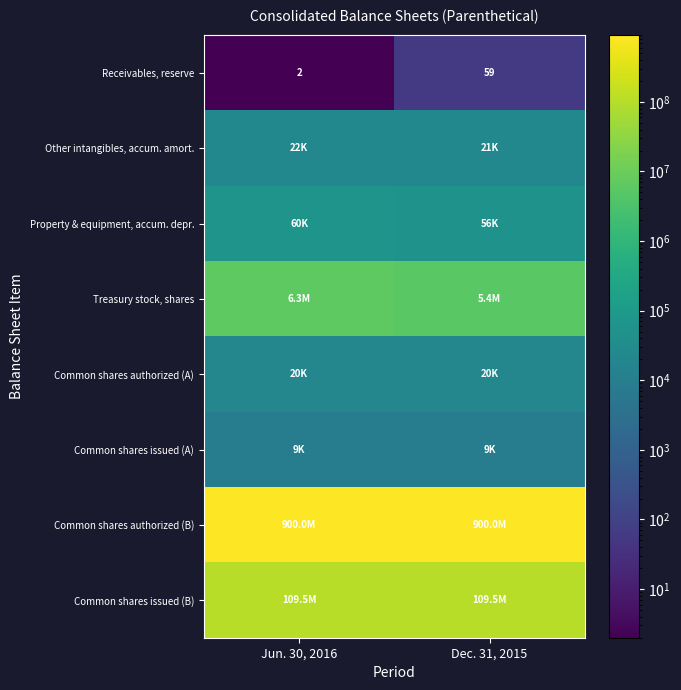

What is the total value across all series at Jun. 30, 2016?

1015948365